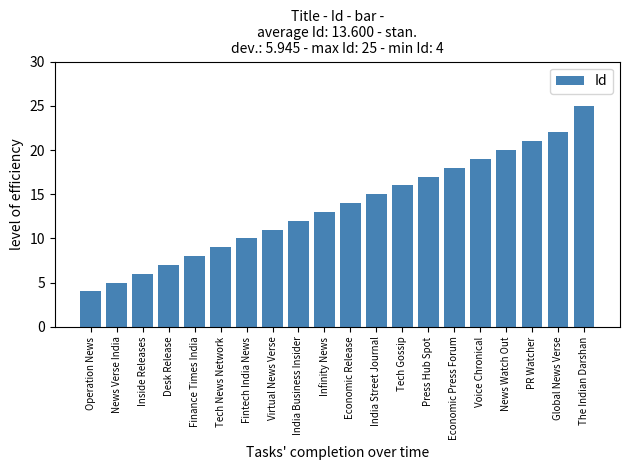

Reading left to right, what are all the values shown in this chart?

4	5	6	7	8	9	10	11	12	13	14	15	16	17	18	19	20	21	22	25